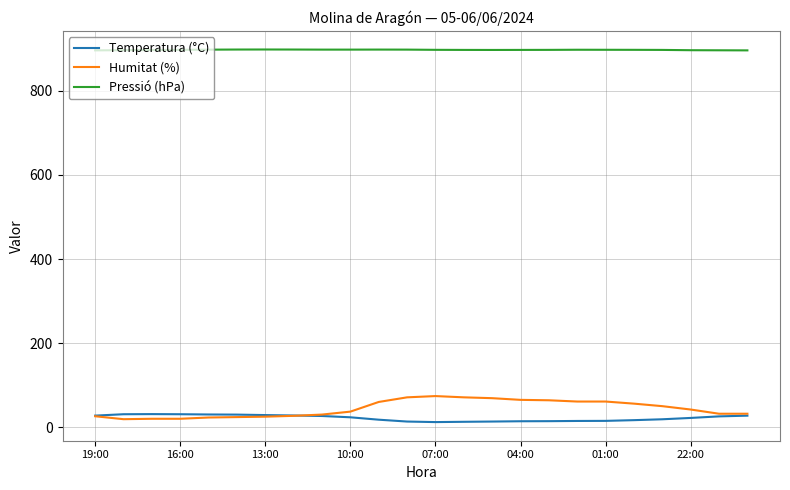

True or false: Temperatura (°C) and Pressió (hPa) cross at least once.

False